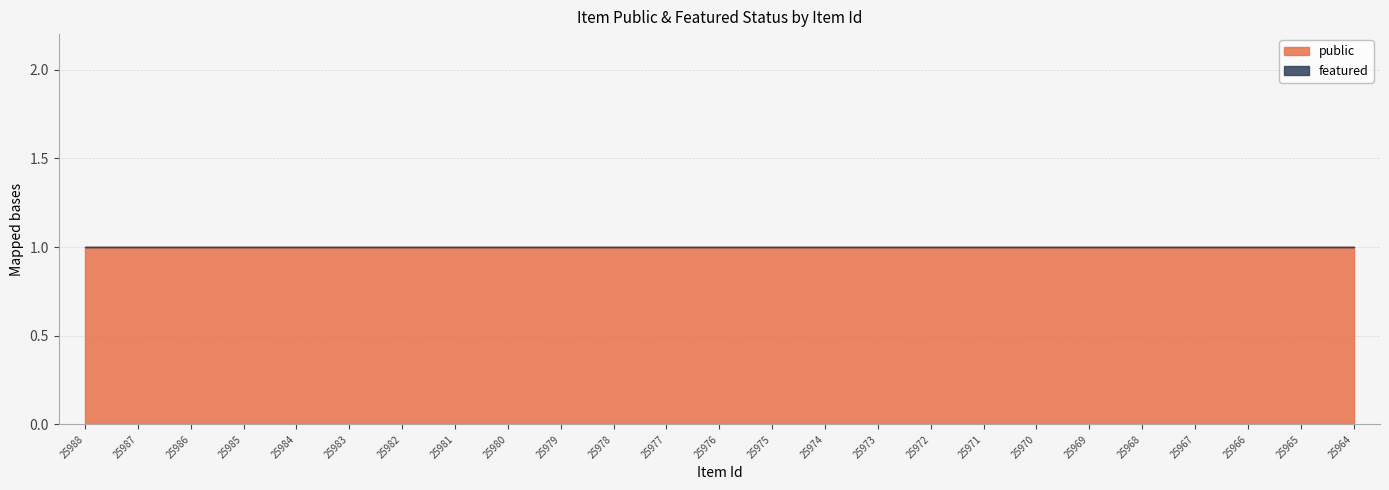

Is it true that public equals 1 at 25987?

True